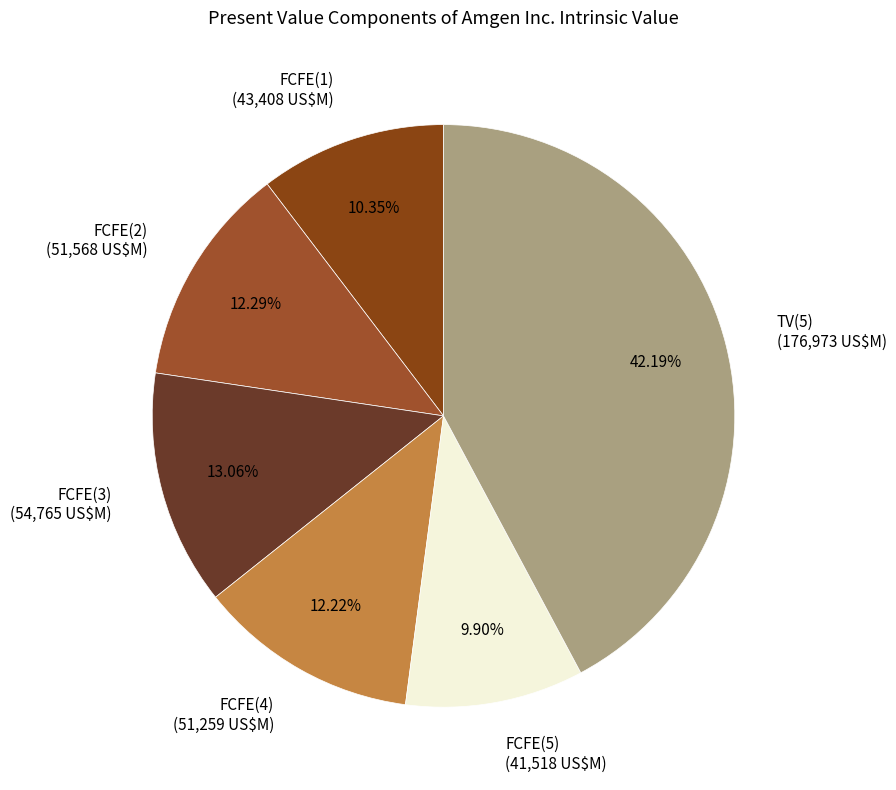

How many segments does this pie chart have?

6